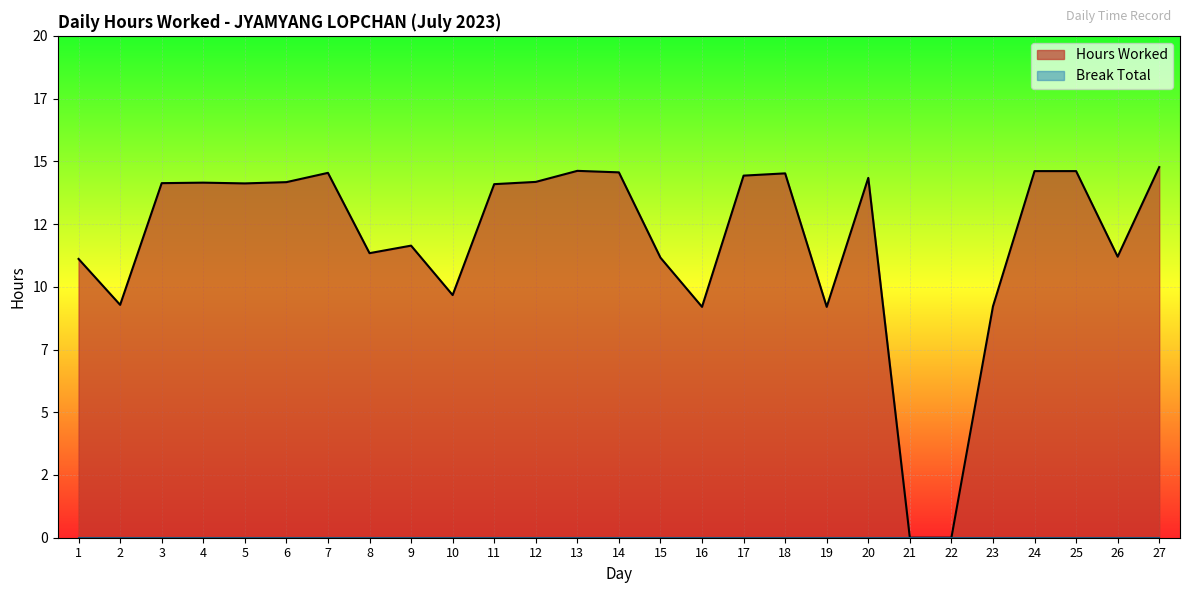

Where is the first local maximum?

4